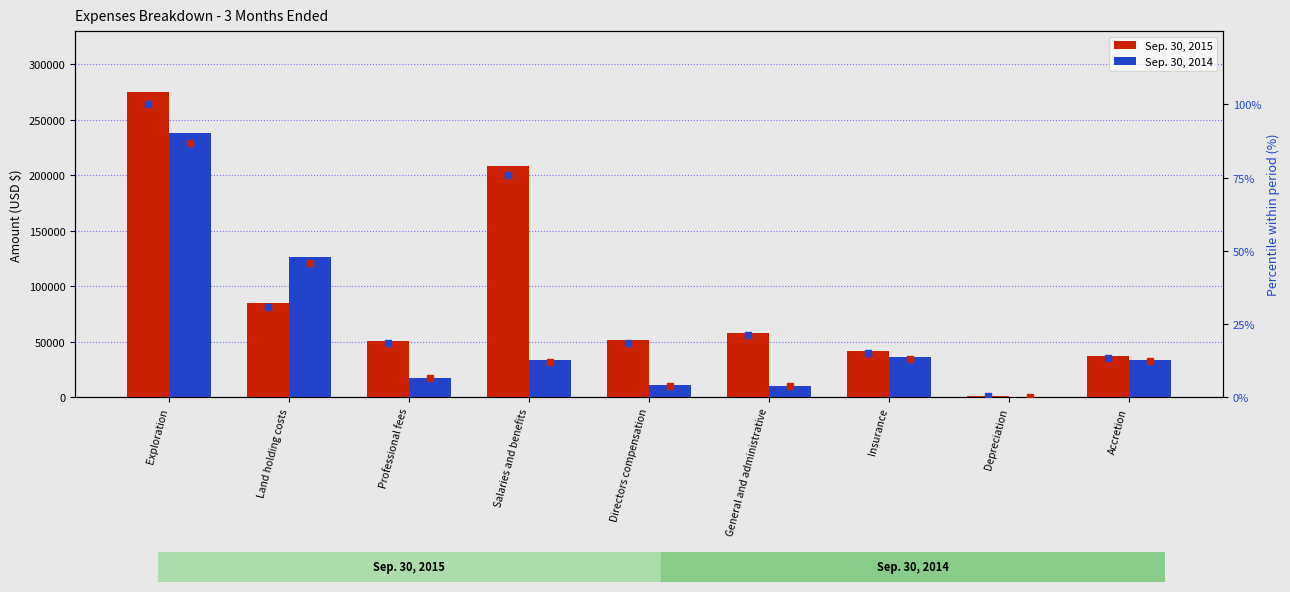

What is the total value across all series at Professional fees?

68506.9